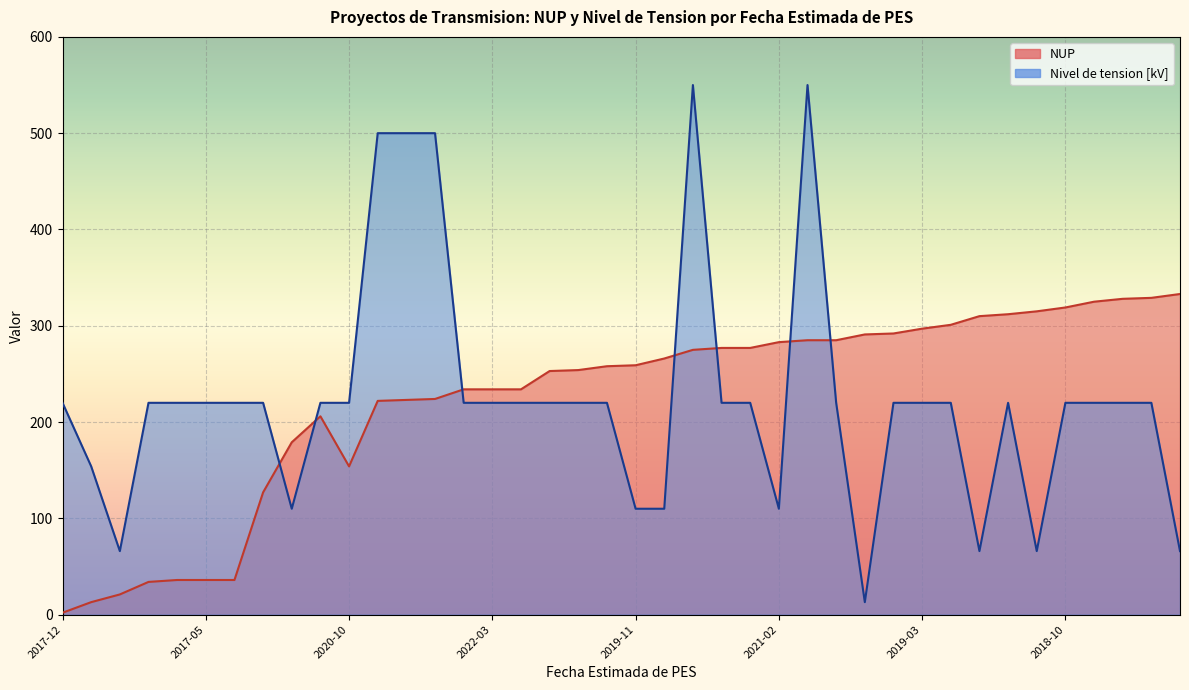

Rank the series by their average value, from lowest to highest.

NUP, Nivel de tension [kV]